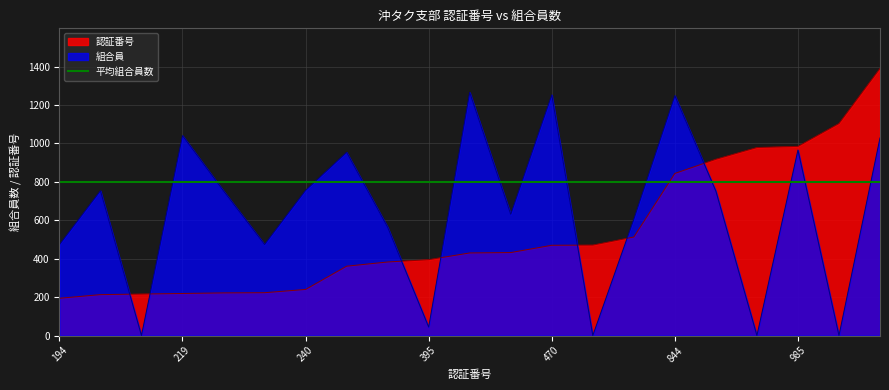

What is the value of the 認証番号 point at the 13th from the left?

470